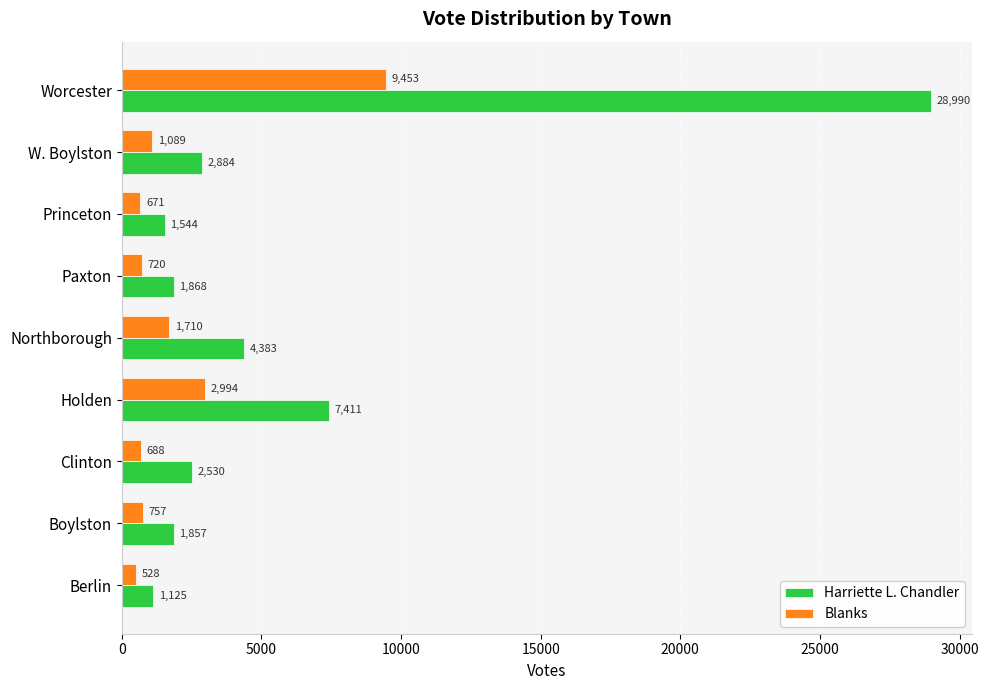

Which category has the highest value in the Harriette L. Chandler series?

Worcester